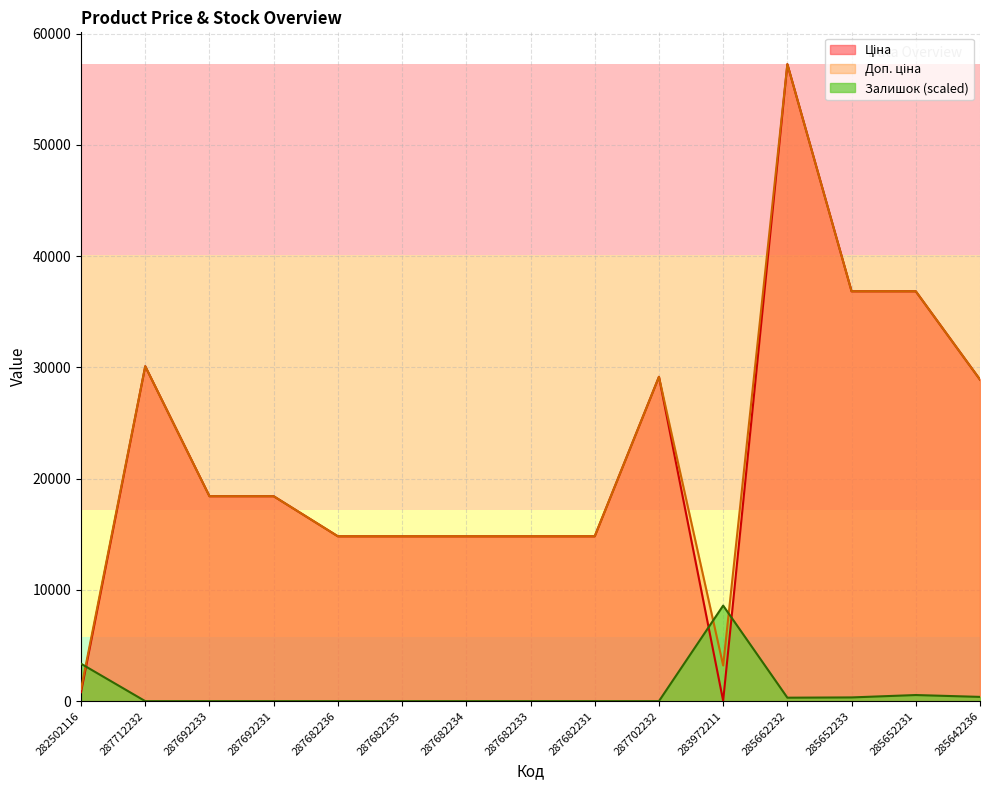

Reading left to right, list all the values displayed in this chart.

Ціна: 282502116=802.1	287712232=30102.8	287692233=18420.9	287692231=18420.9	287682236=14817.6	287682235=14817.6	287682234=14817.6	287682233=14817.6	287682231=14817.6	287702232=29152.3	283972211=32.0	285662232=57258.0	285652233=36841.8	285652231=36841.8	285642236=28901.7
Доп. ціна: 282502116=1087.0	287712232=30102.8	287692233=18420.9	287692231=18420.9	287682236=14817.6	287682235=14817.6	287682234=14817.6	287682233=14817.6	287682231=14817.6	287702232=29152.3	283972211=3205.0	285662232=57258.0	285652233=36841.8	285652231=36841.8	285642236=28901.7
Залишок: 282502116=3363.9	287712232=0.0	287692233=0.0	287692231=0.0	287682236=0.0	287682235=0.0	287682234=0.0	287682233=0.0	287682231=0.0	287702232=0.0	283972211=8588.7	285662232=310.1	285652233=334.0	285652231=548.7	285642236=381.7